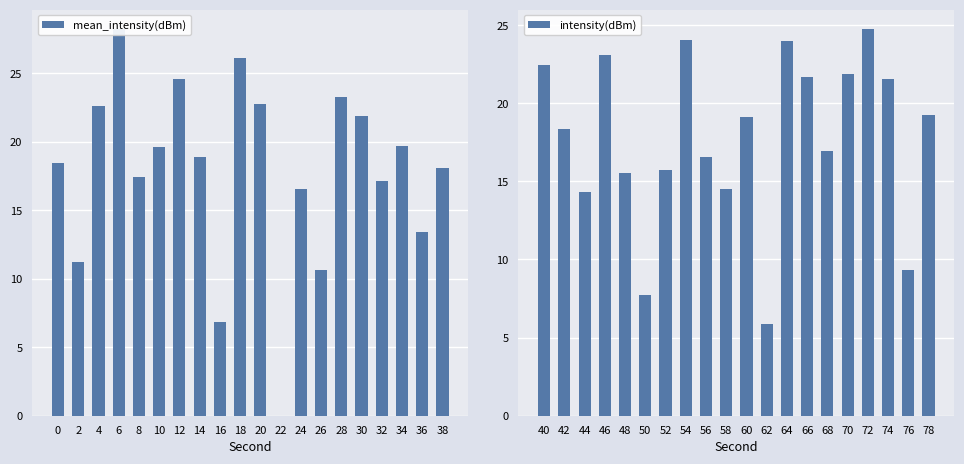

What is the value of the intensity(dBm) bar at the 12th from the left?

5.9